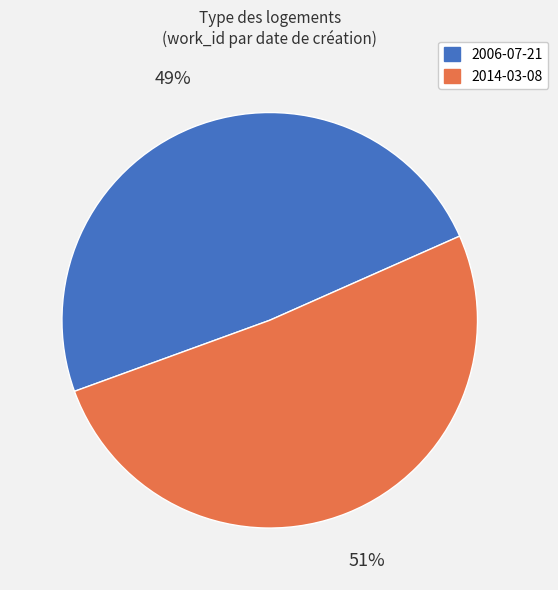

Which slice is the smallest?

2006-07-21